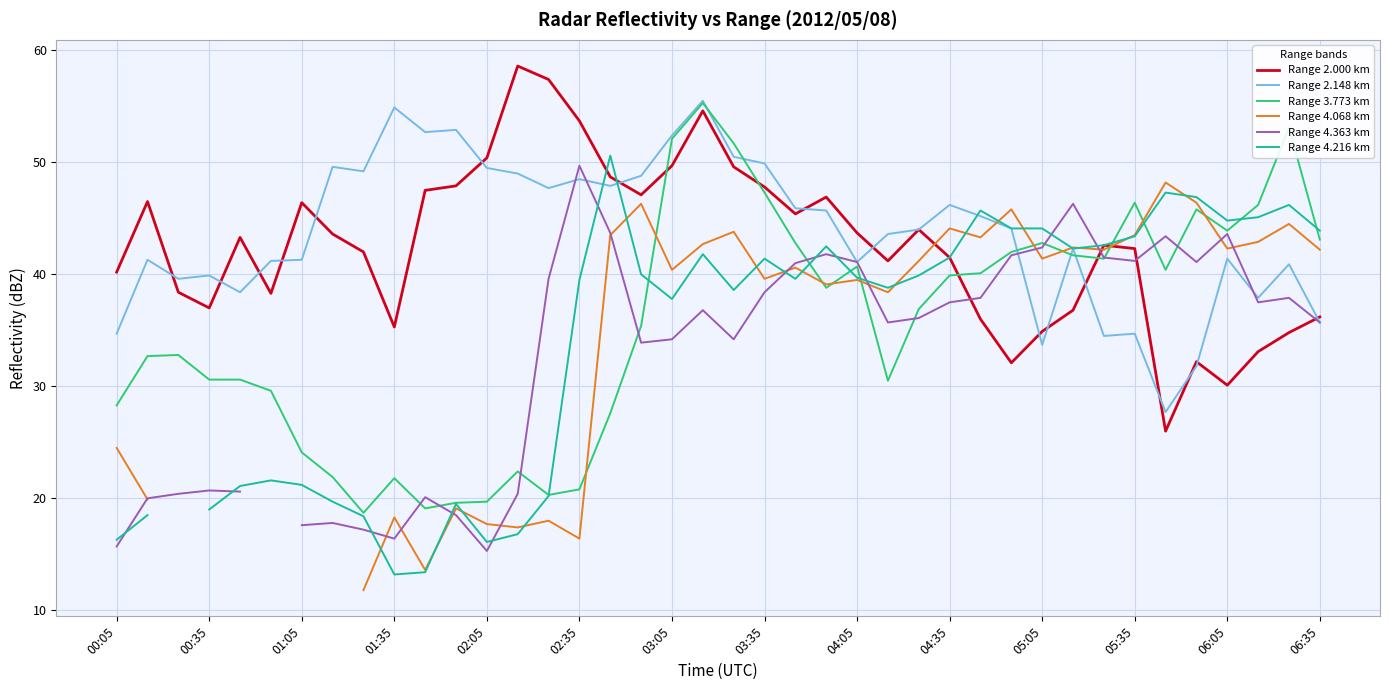

At which category is the sum across all series the highest?

19